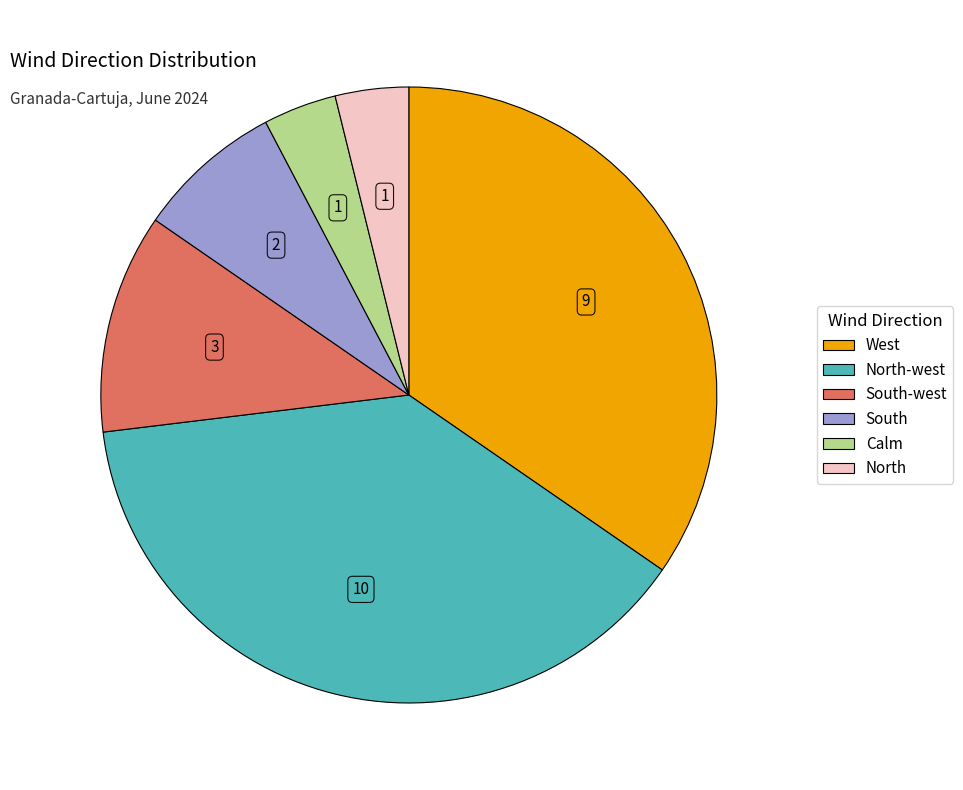

How many segments does this pie chart have?

6